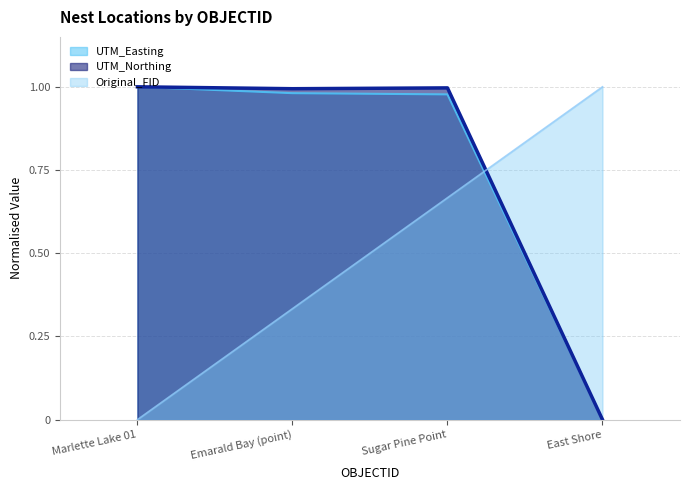

Count the Original_FID values in the range 0 to 1.

4